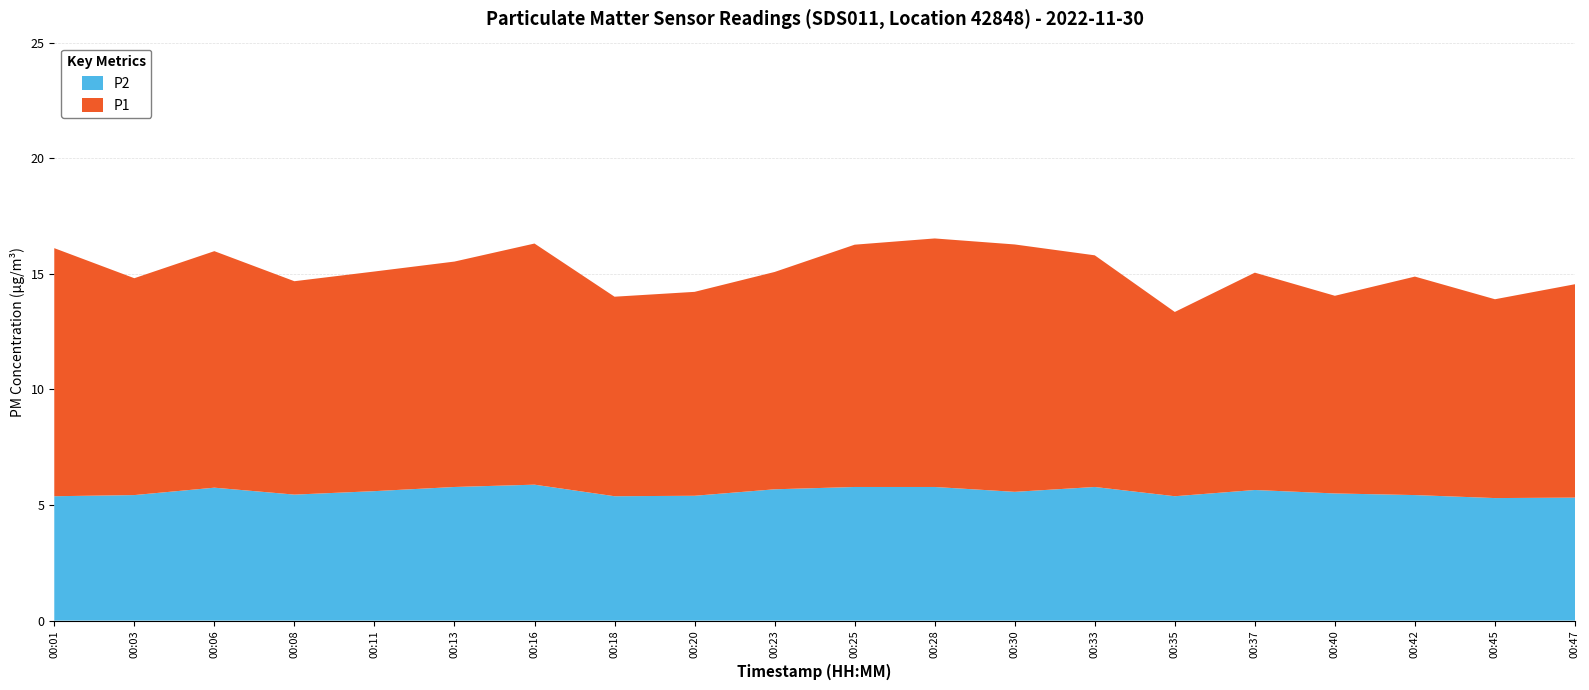

Reading left to right, extract all data points from this chart.

P2: 5.4	5.4	5.8	5.5	5.6	5.8	5.9	5.4	5.4	5.7	5.8	5.8	5.6	5.8	5.4	5.7	5.5	5.4	5.3	5.3
P1: 10.7	9.4	10.2	9.2	9.5	9.8	10.4	8.6	8.8	9.4	10.5	10.8	10.7	10.0	8.0	9.4	8.6	9.4	8.6	9.2